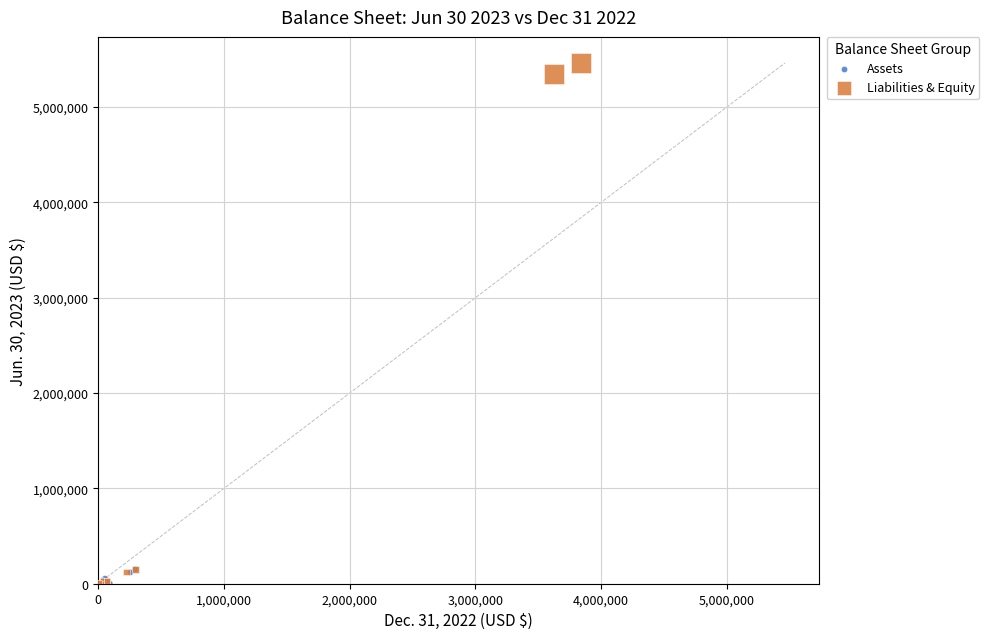

Which series has the widest spread of Y values?

Liabilities & Equity